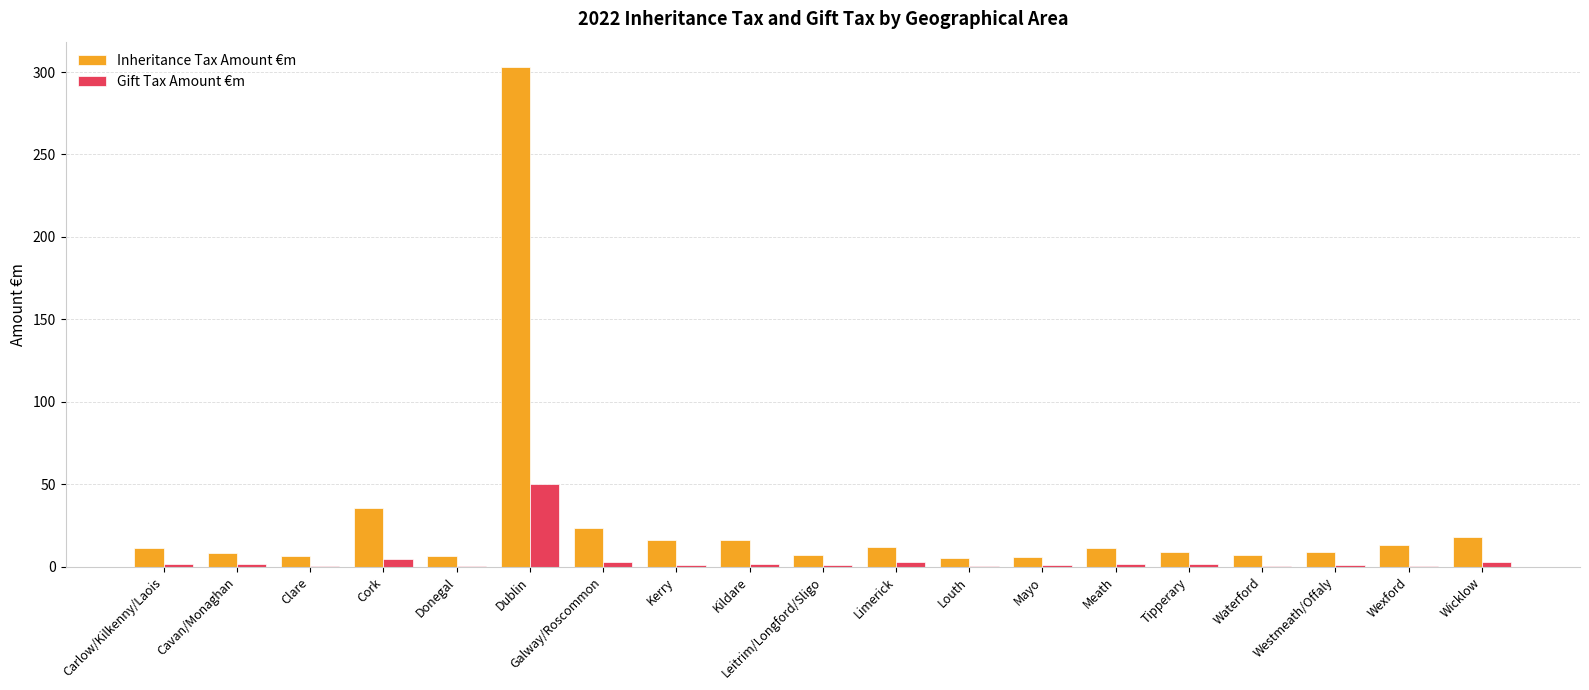

Where is Inheritance Tax Amount €m nearest to the value 154?

Cork